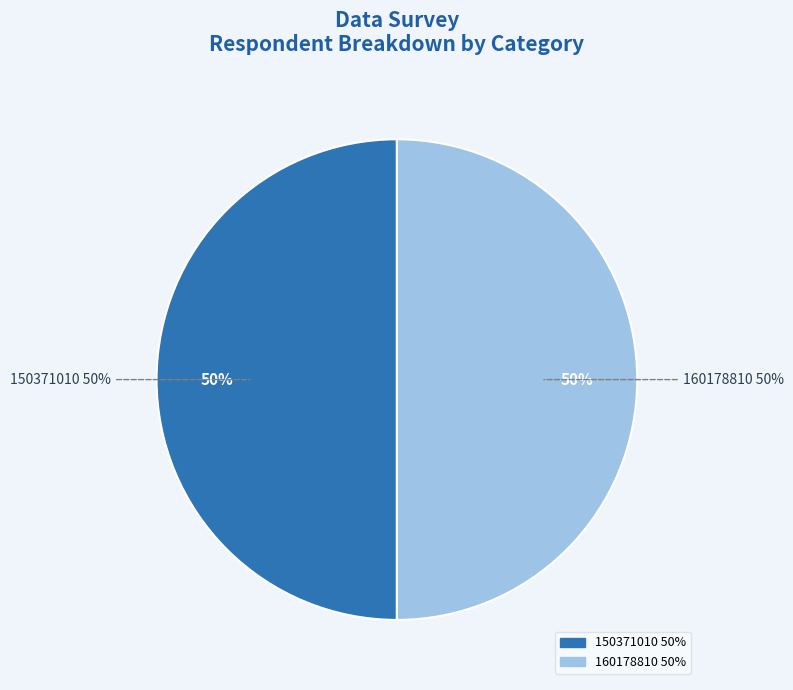

Rank the categories by value from lowest to highest.

150371010, 160178810